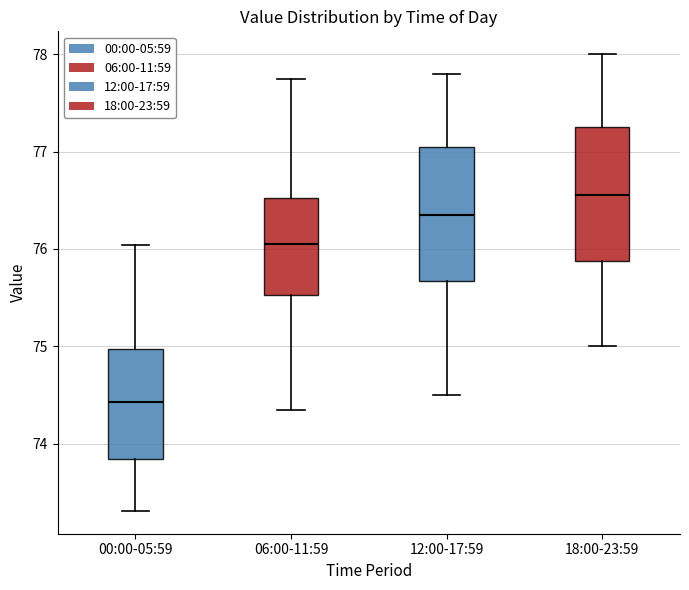

Reading left to right, transcribe this box plot: for each box, give where its median line is, the range the box spans, and where its two whiskers end, as read against the y-axis. The values are not printed on the chart, so give them approximately, as read against the axis.

00:00-05:59: median 74.4, box 73.8 to 75.0, whiskers 73.3 to 76.0
06:00-11:59: median 76.1, box 75.5 to 76.5, whiskers 74.4 to 77.8
12:00-17:59: median 76.4, box 75.7 to 77.1, whiskers 74.5 to 77.8
18:00-23:59: median 76.6, box 75.9 to 77.3, whiskers 75.0 to 78.0